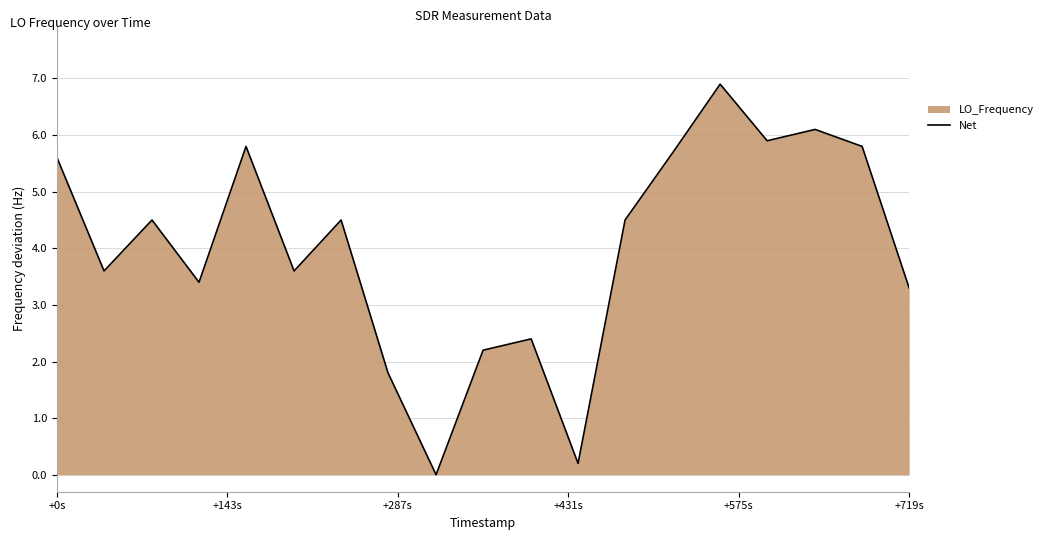

What is the difference between the maximum and second lowest values?

6.7